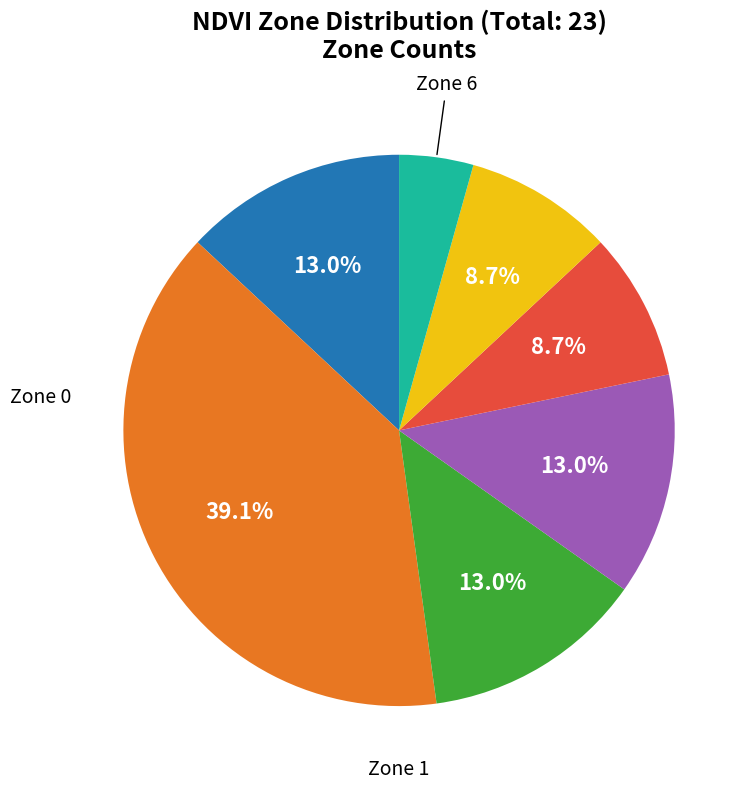

To the nearest percent, what is the difference between the largest and smallest slice percentages?

35%